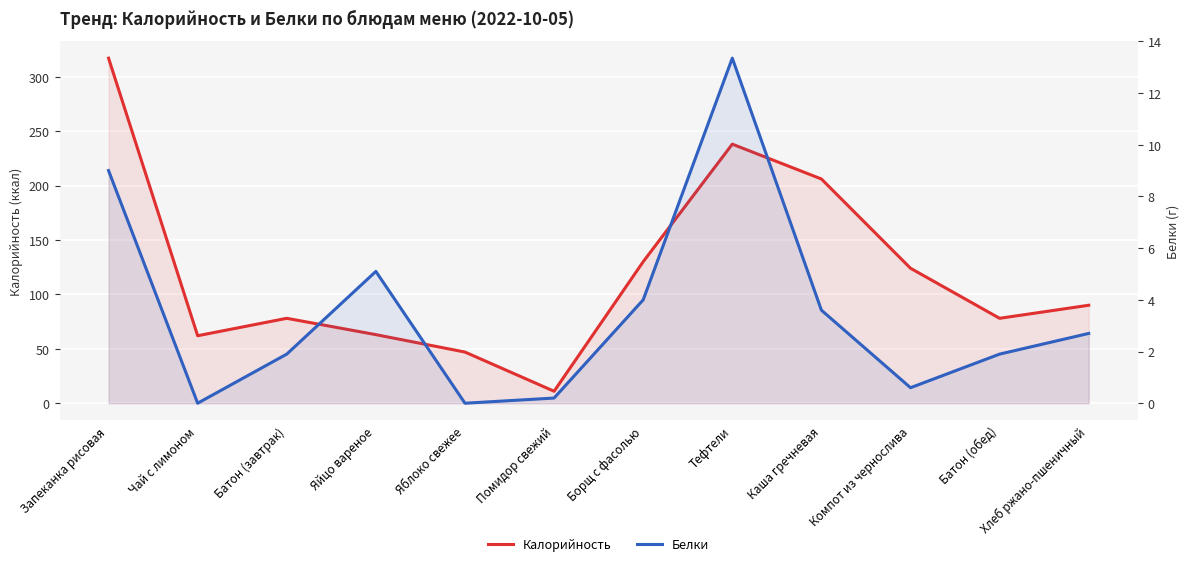

What position from the left is Яблоко свежее?

5